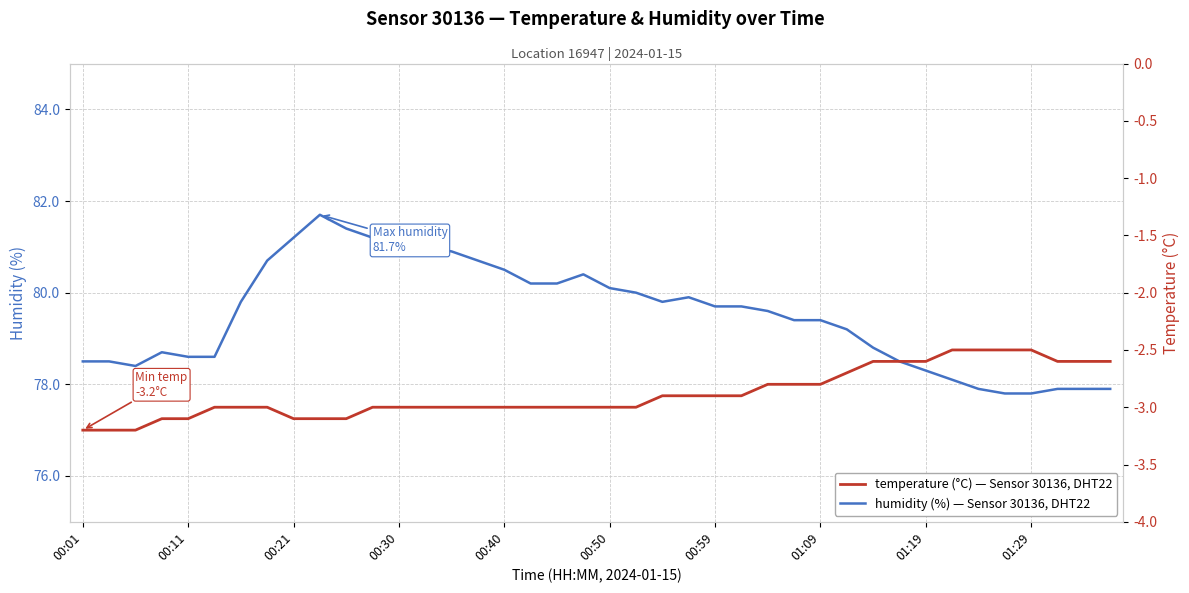

What is the sum of all temperature values?

-115.4